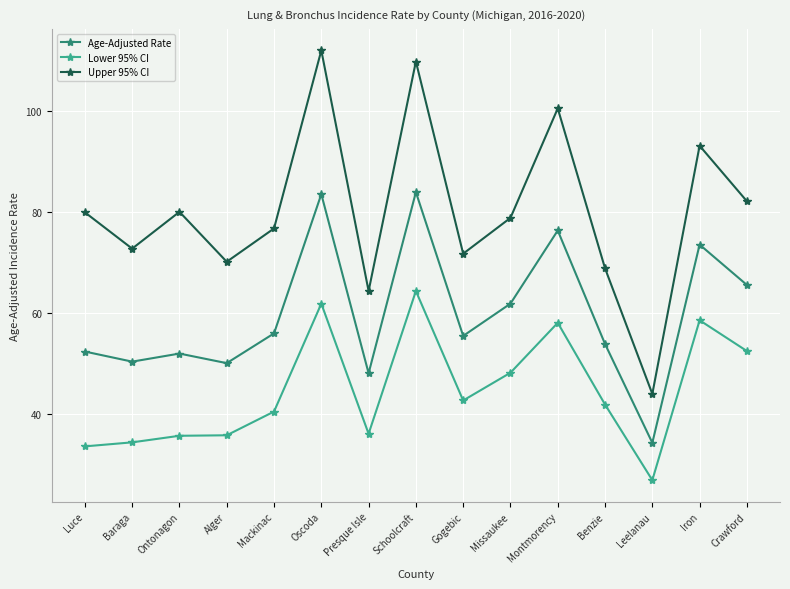

Rank the series by their maximum value, from lowest to highest.

Lower 95% CI, Age-Adjusted Rate, Upper 95% CI